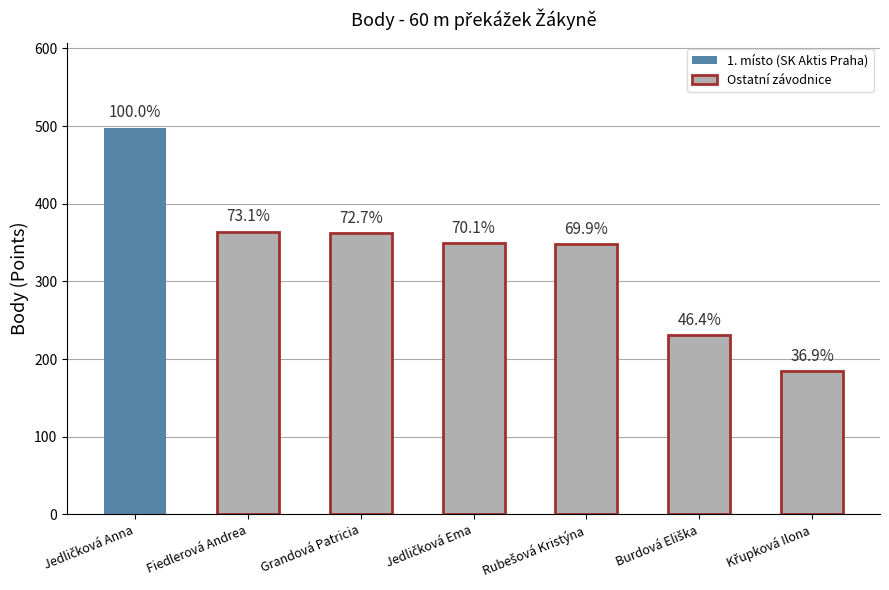

What is the change in value from Jedličková Anna to Rubešová Kristýna?

-150